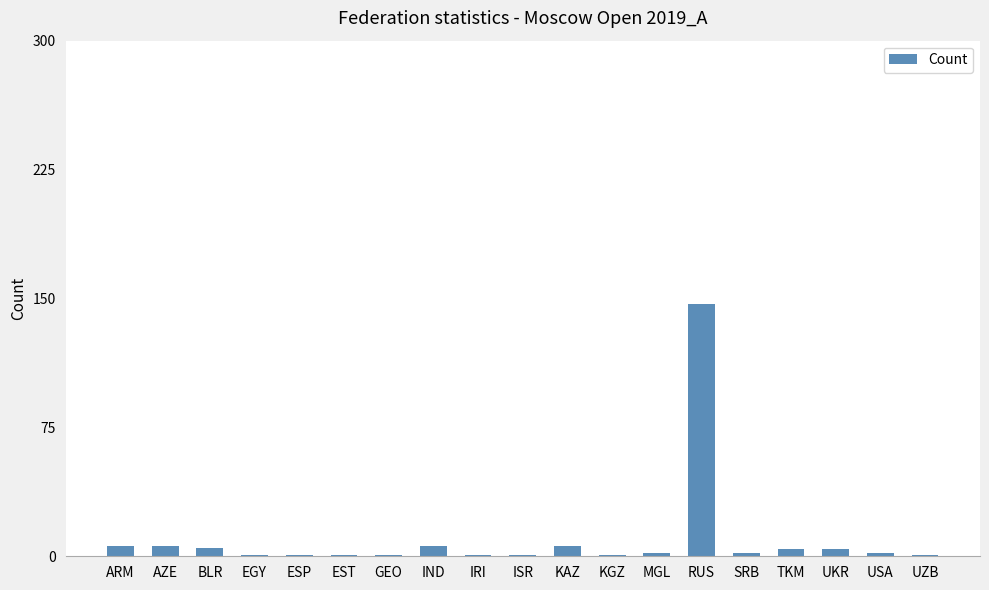

What is the average value?

10